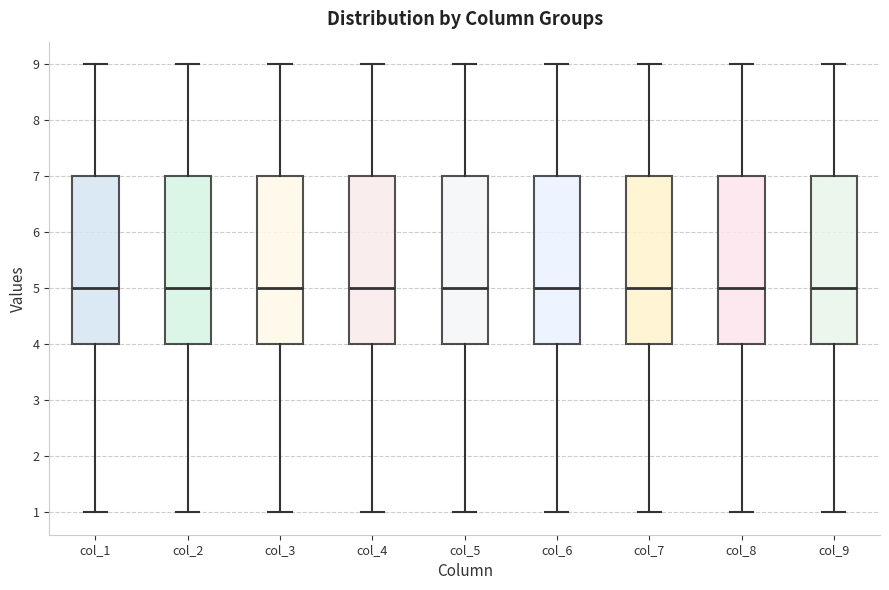

Reading left to right, transcribe this box plot: for each box, give where its median line is, the range the box spans, and where its two whiskers end, as read against the y-axis. The values are not printed on the chart, so give them approximately, as read against the axis.

col_1: median 5, box 4 to 7, whiskers 1 to 9
col_2: median 5, box 4 to 7, whiskers 1 to 9
col_3: median 5, box 4 to 7, whiskers 1 to 9
col_4: median 5, box 4 to 7, whiskers 1 to 9
col_5: median 5, box 4 to 7, whiskers 1 to 9
col_6: median 5, box 4 to 7, whiskers 1 to 9
col_7: median 5, box 4 to 7, whiskers 1 to 9
col_8: median 5, box 4 to 7, whiskers 1 to 9
col_9: median 5, box 4 to 7, whiskers 1 to 9